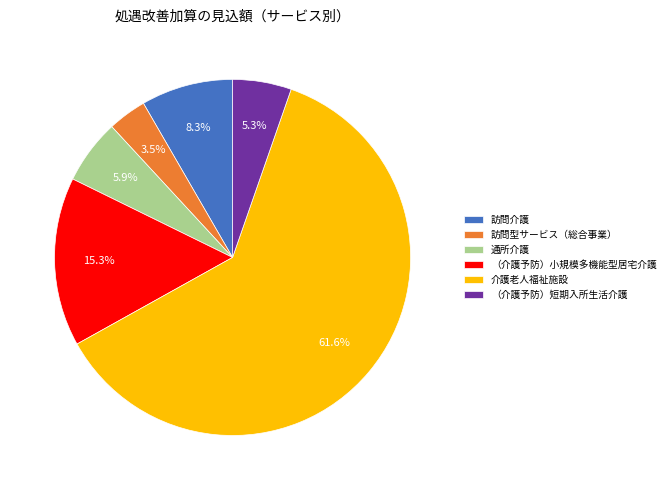

Is there any slice that represents more than half of the pie?

Yes